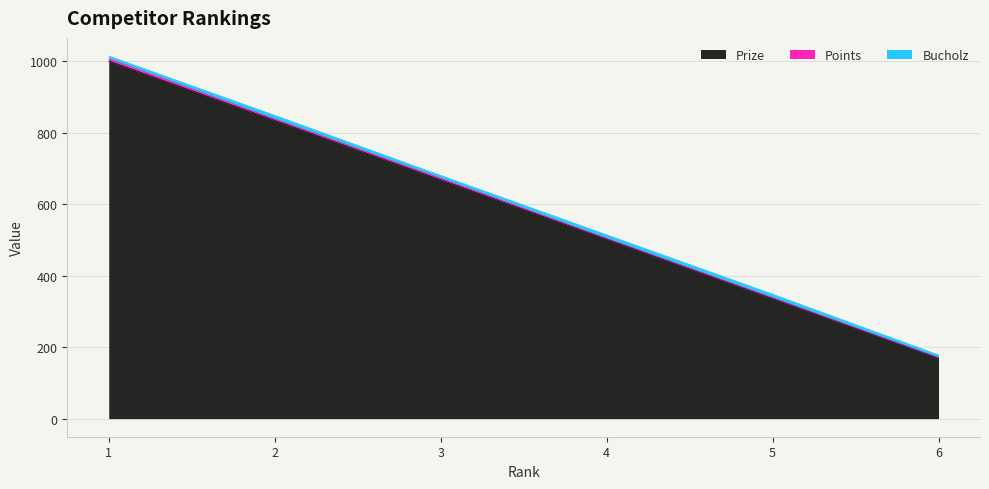

True or false: Bucholz and Points intersect in this chart.

False